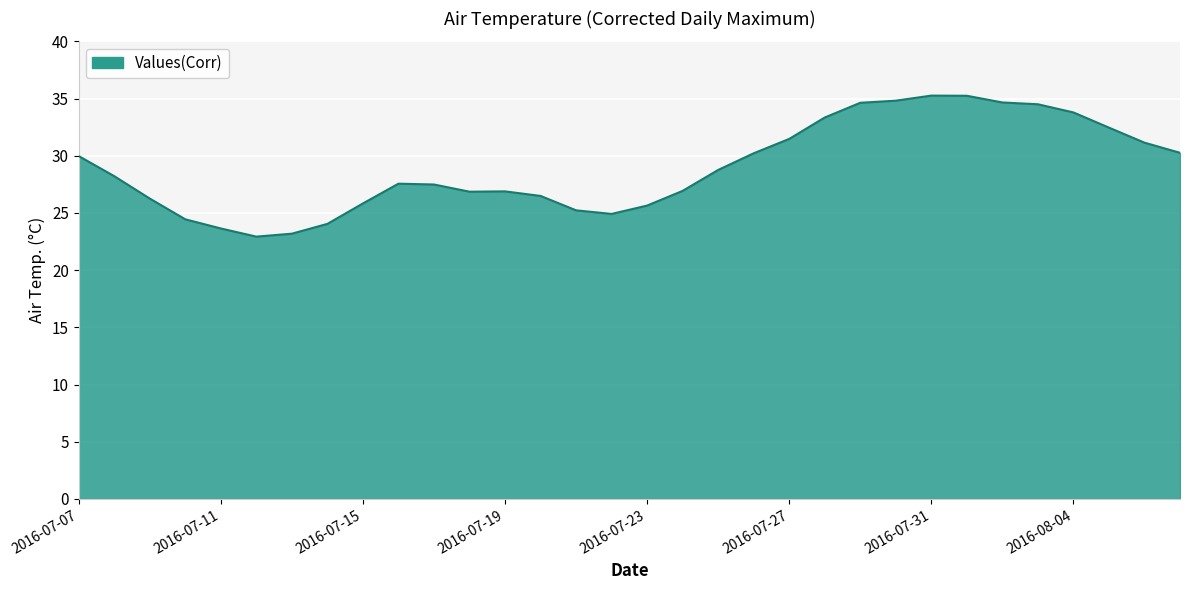

What is the maximum value shown in the chart?

35.3